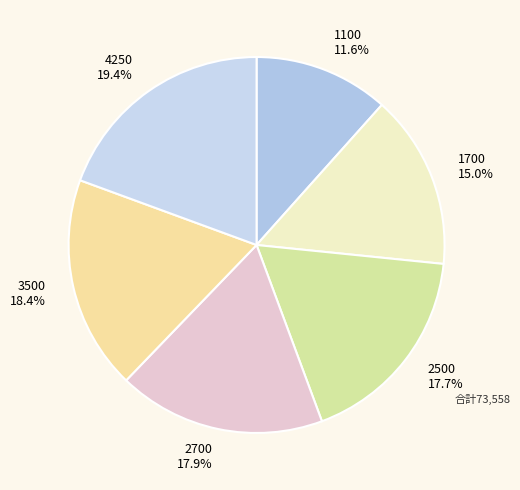

What portion of the pie excludes 2700?

82.1%